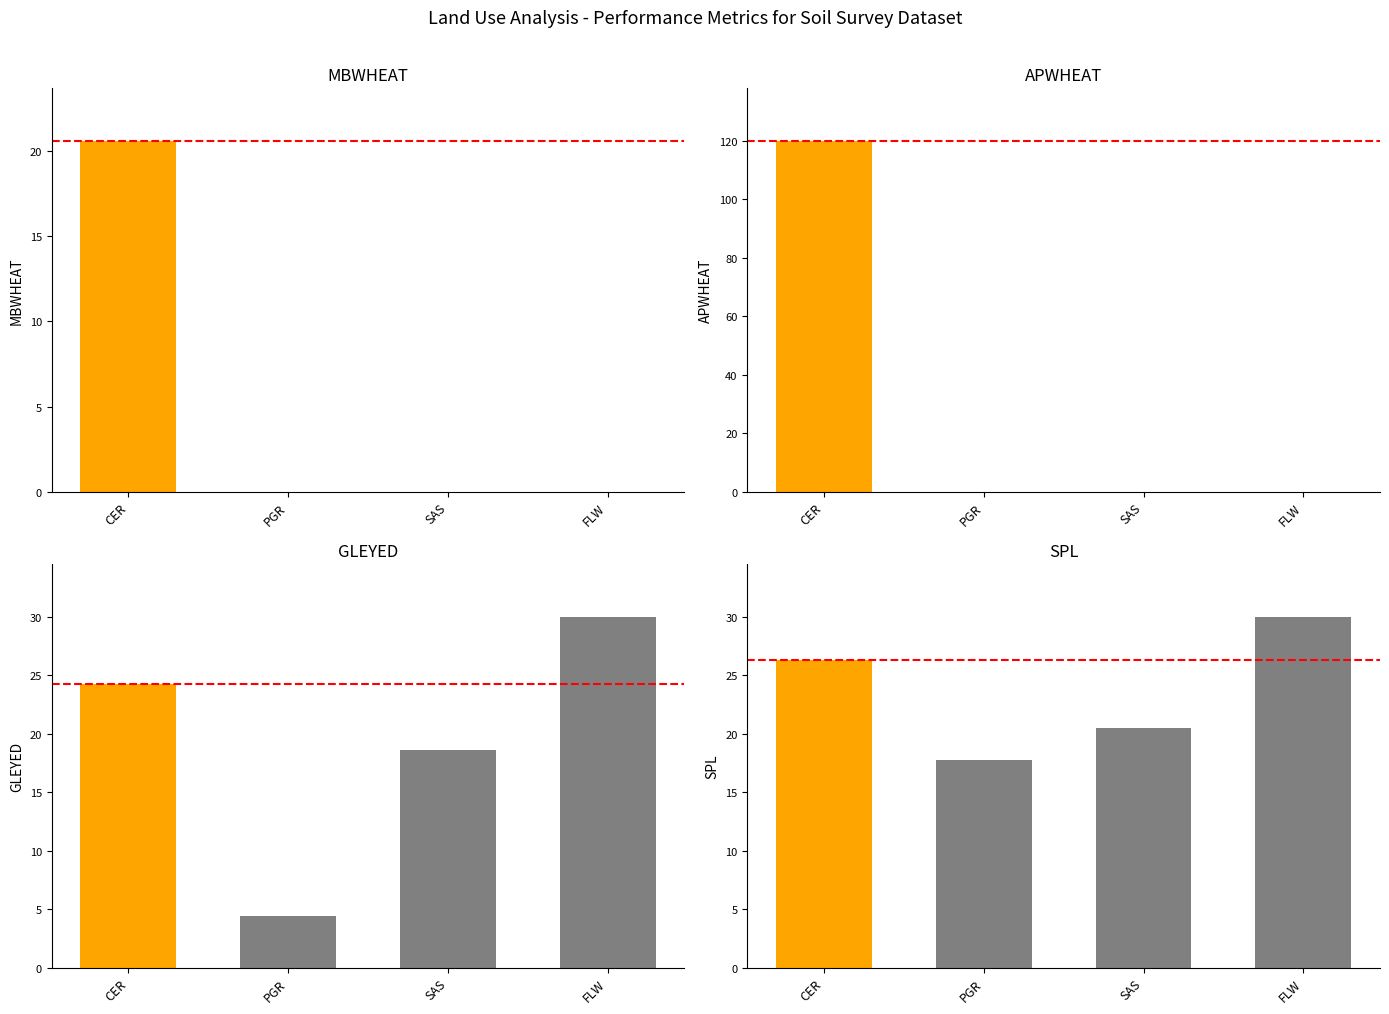

Reading right to left, transcribe all the data shown in this chart.

MBWHEAT: 0.0	0.0	0.0	20.6
APWHEAT: 0.0	0.0	0.0	119.9
GLEYED: 30.0	18.6	4.4	24.3
SPL: 30.0	20.5	17.8	26.3